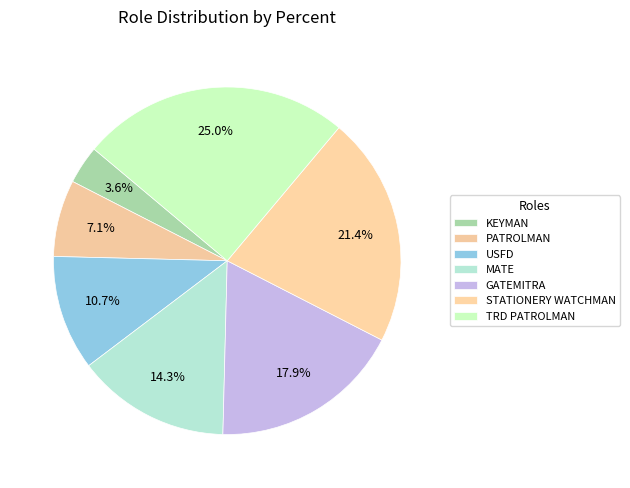

What percentage is NOT represented by MATE?

85.7%